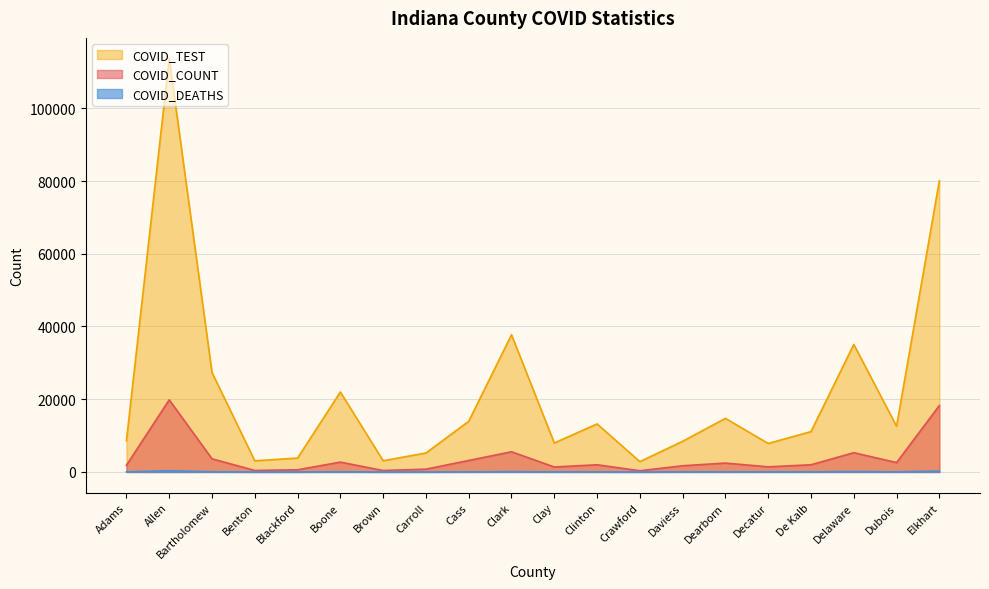

What is the label of the 17th point from the right?

Benton